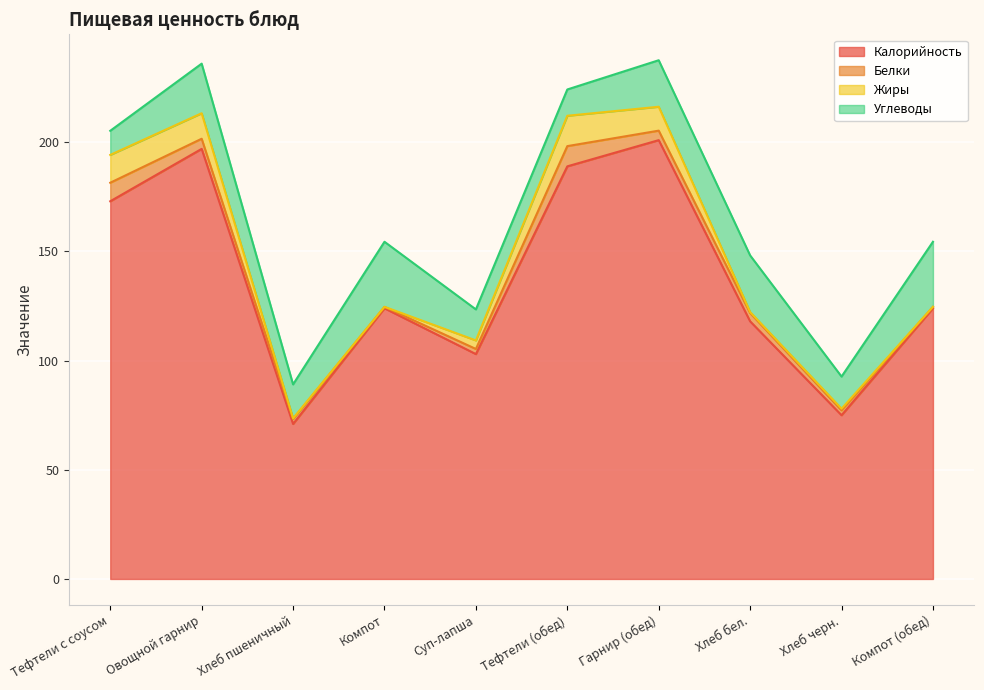

List the series in order of their peak value, lowest first.

Белки, Жиры, Углеводы, Калорийность